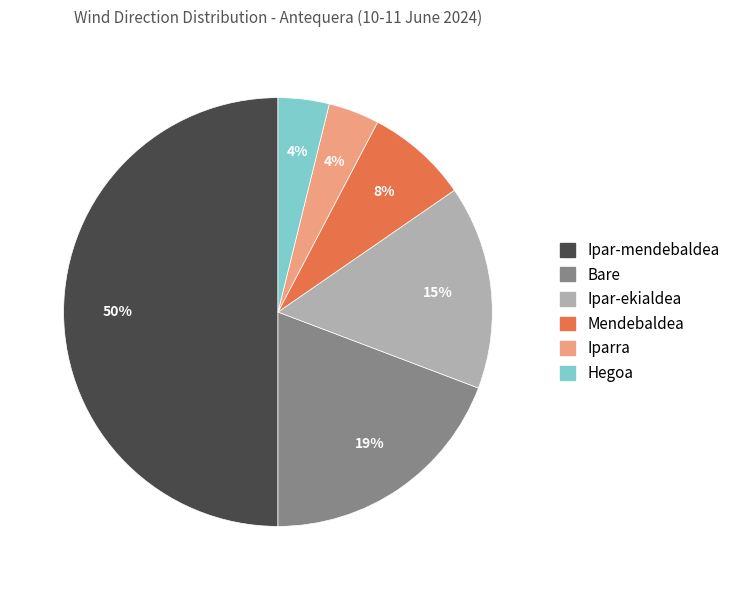

Is Hegoa the majority of the pie?

No